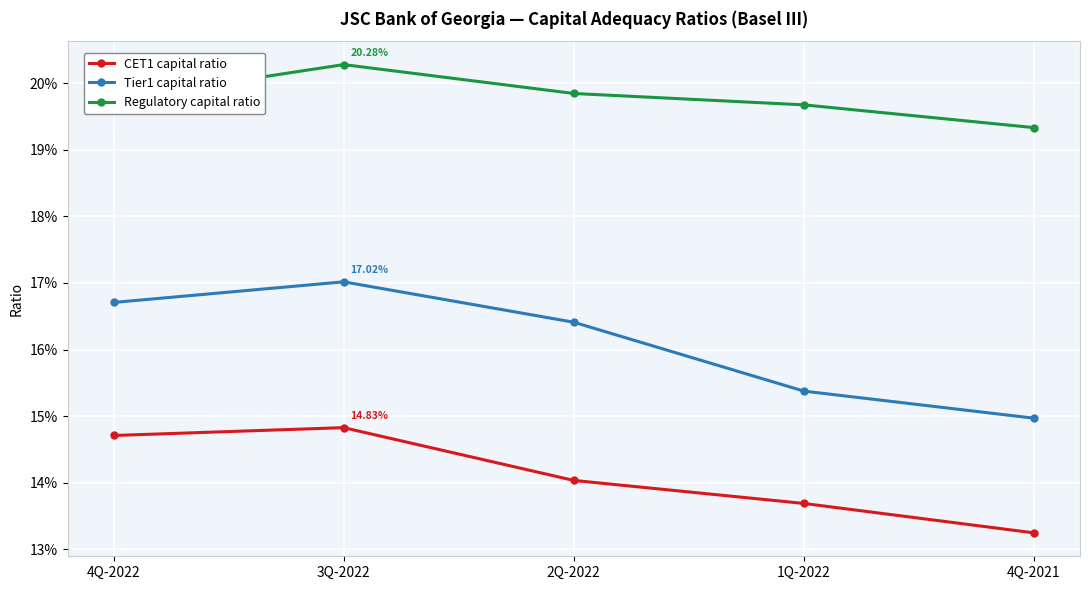

At how many categories does at least one series exceed 0?

5